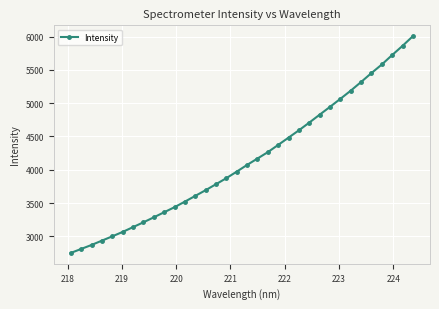

What is the sum of all values?

140939.9